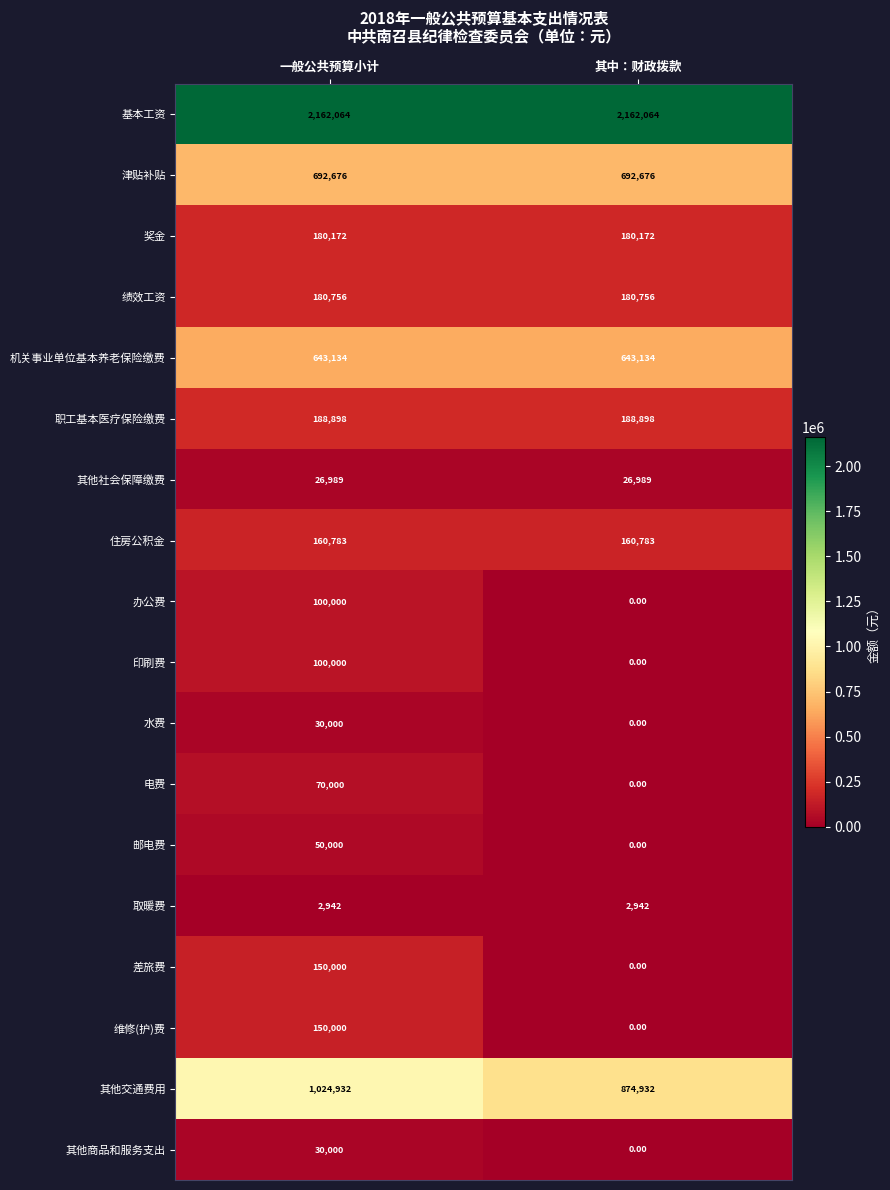

Is the value of 差旅费 at 一般公共预算小计 greater than the value of 津贴补贴 at 其中：财政拨款?

No